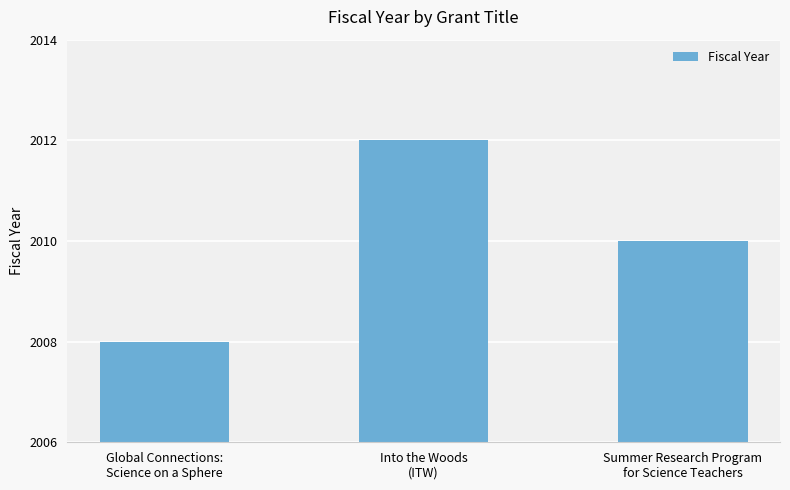

Which has a higher value, Into the Woods
(ITW) or Global Connections:
Science on a Sphere?

Into the Woods
(ITW)